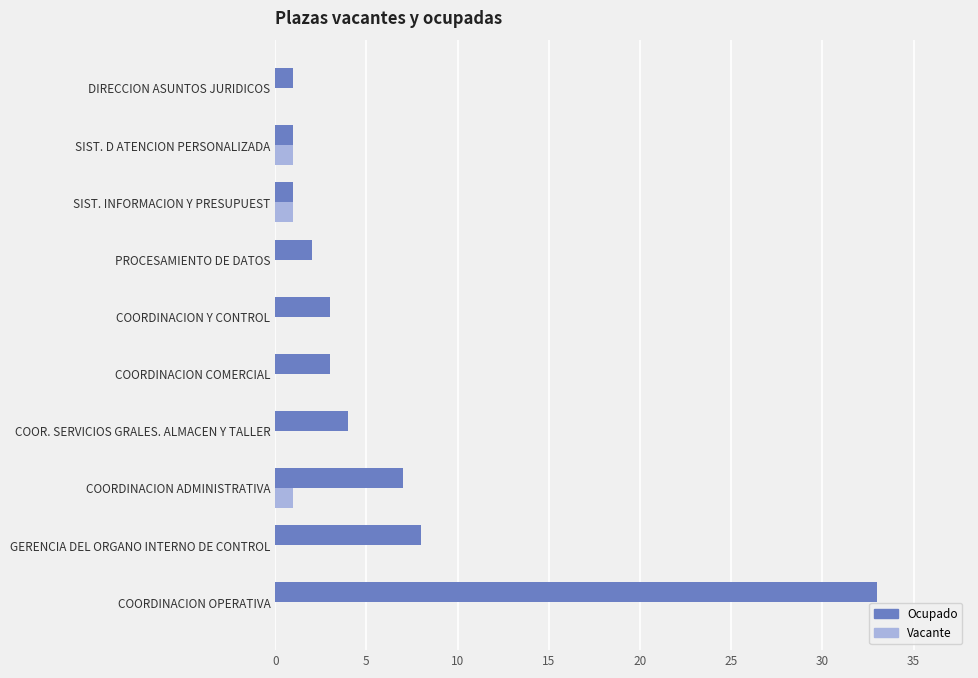

True or false: Vacante has a value of 0 at DIRECCION ASUNTOS JURIDICOS.

True